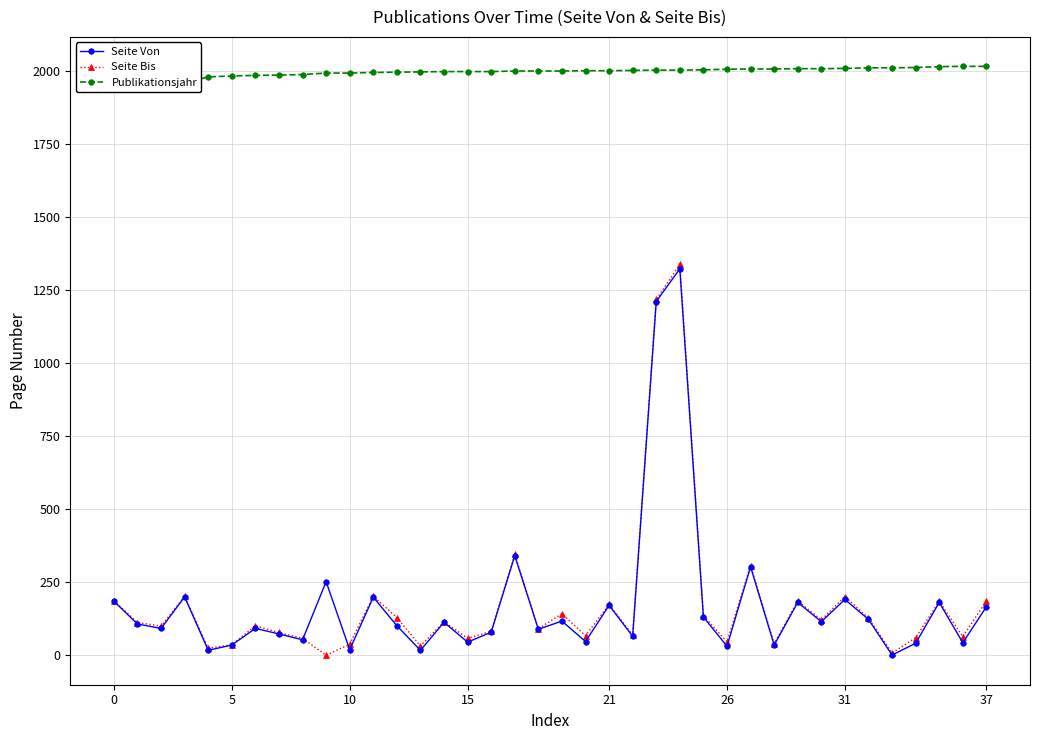

What is the highest value of the Seite Bis series?

1338